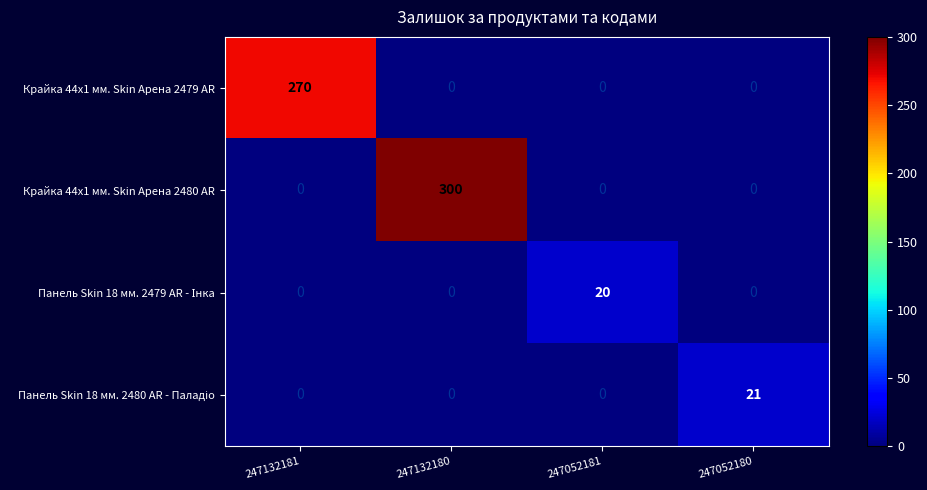

Which series has the widest spread of values?

Крайка 44x1 мм. Skin Арена 2480 AR